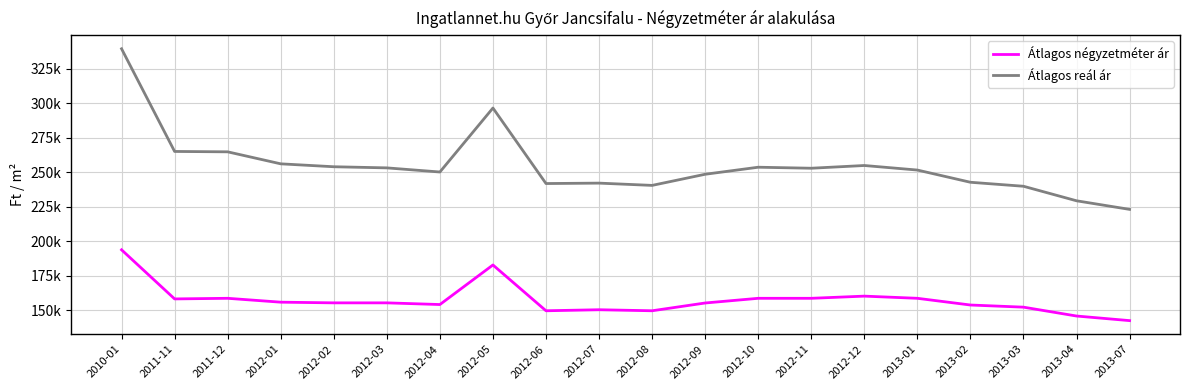

True or false: Átlagos négyzetméter ár has a value of 100042 at 2012-07.

False